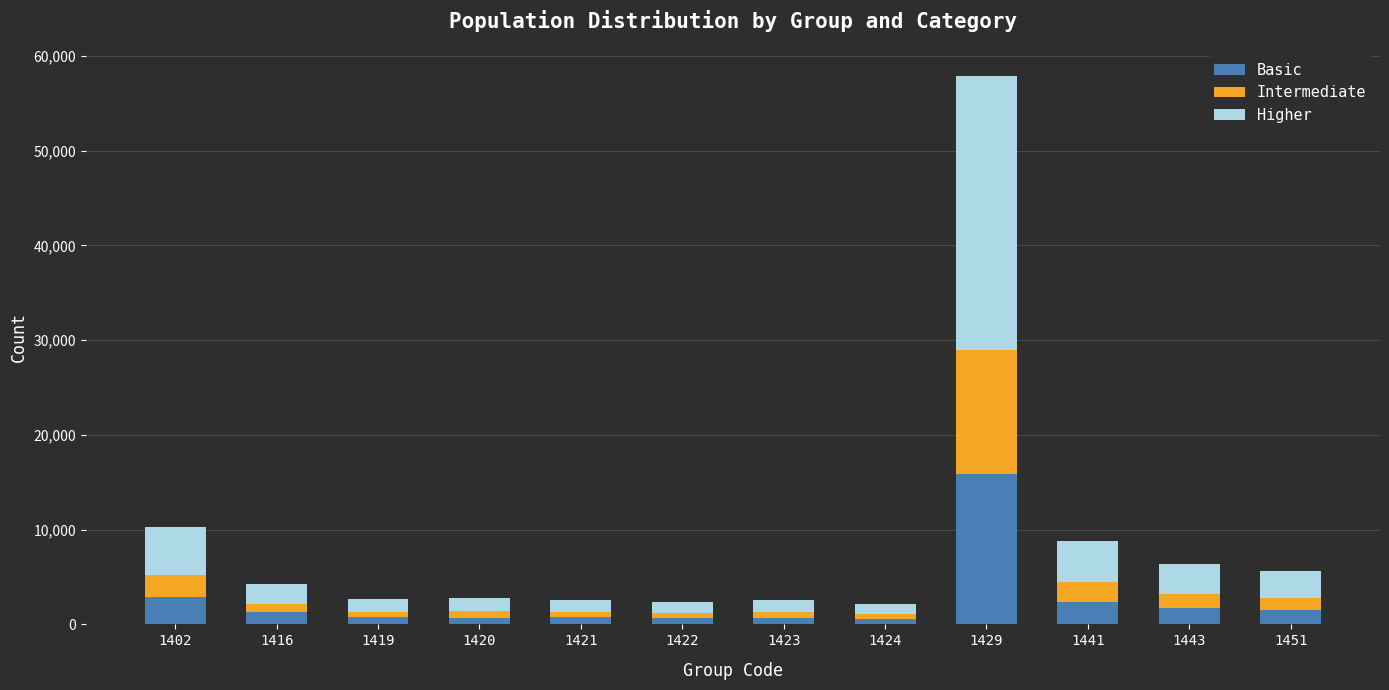

What is the highest value of the Basic series?

15883